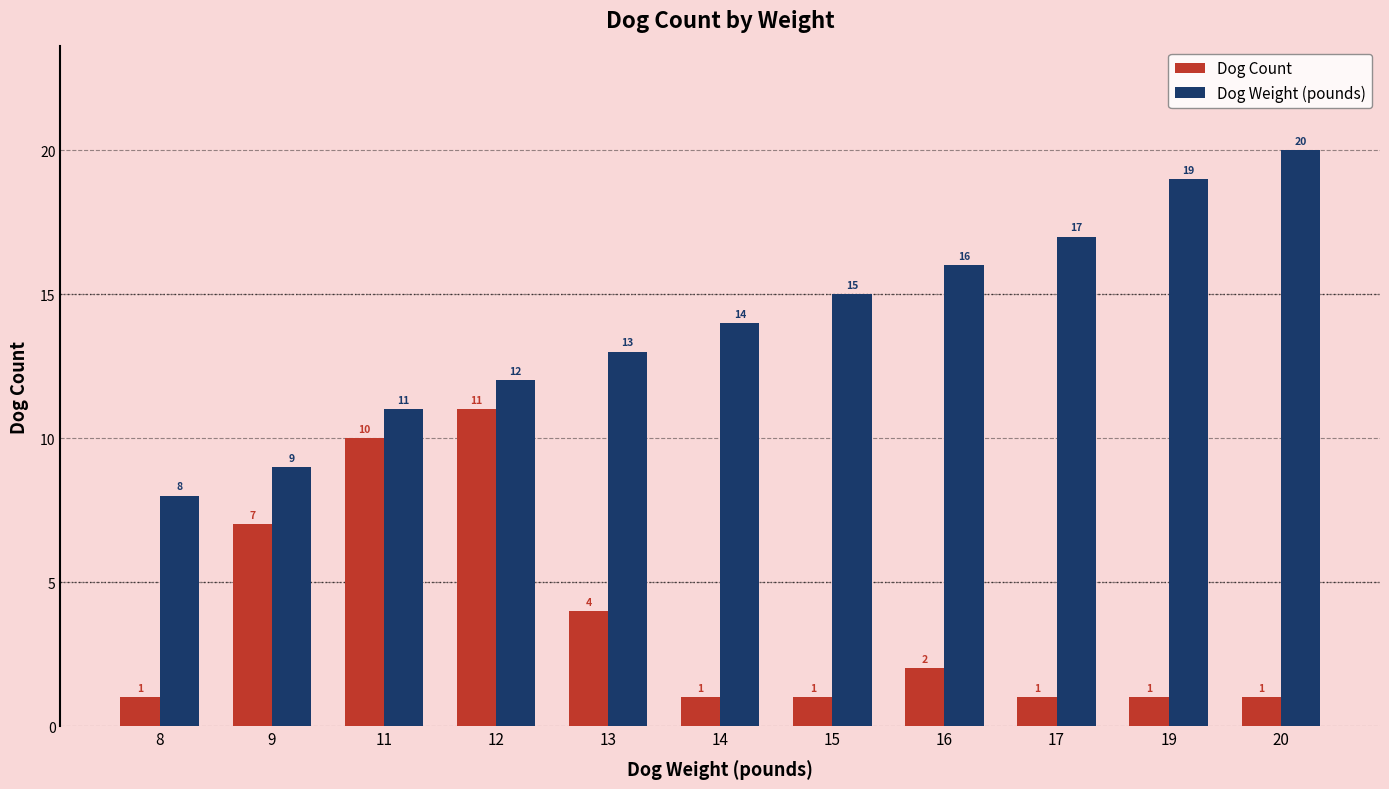

Reading left to right, list all the values displayed in this chart.

Dog Count: 1	7	10	11	4	1	1	2	1	1	1
Dog Weight (pounds): 8	9	11	12	13	14	15	16	17	19	20